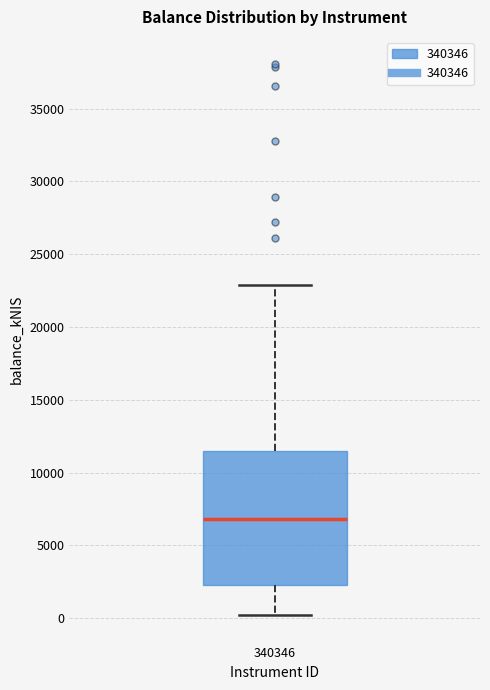

Where does the upper whisker of the box at x = 340346 end on the y-axis? The values are not printed on the chart, so give them approximately, as read against the axis.

23000